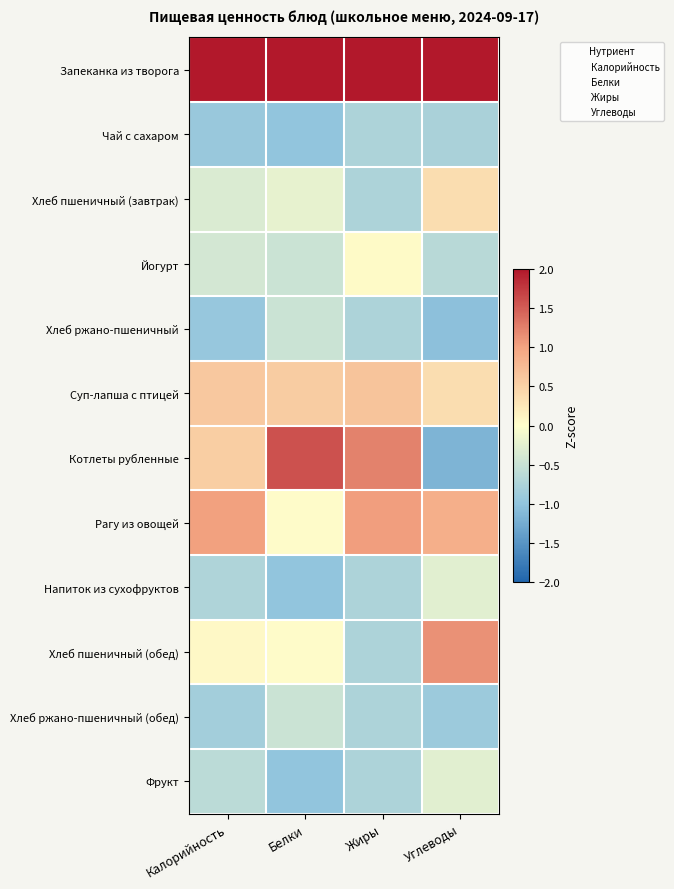

How many series are shown in this chart?

12